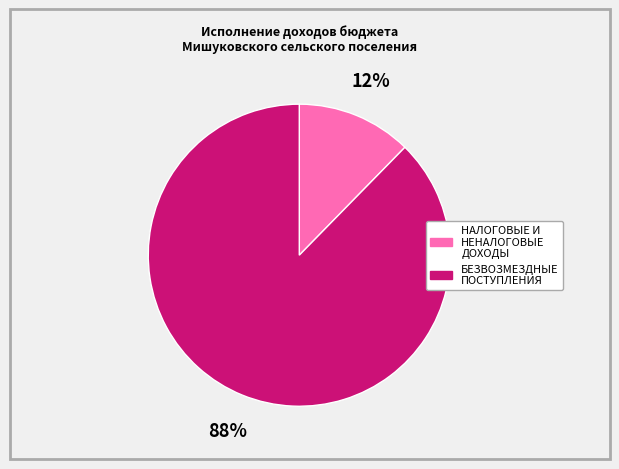

Do БЕЗВОЗМЕЗДНЫЕ ПОСТУПЛЕНИЯ and НАЛОГОВЫЕ И НЕНАЛОГОВЫЕ ДОХОДЫ together represent more than half of the pie?

Yes